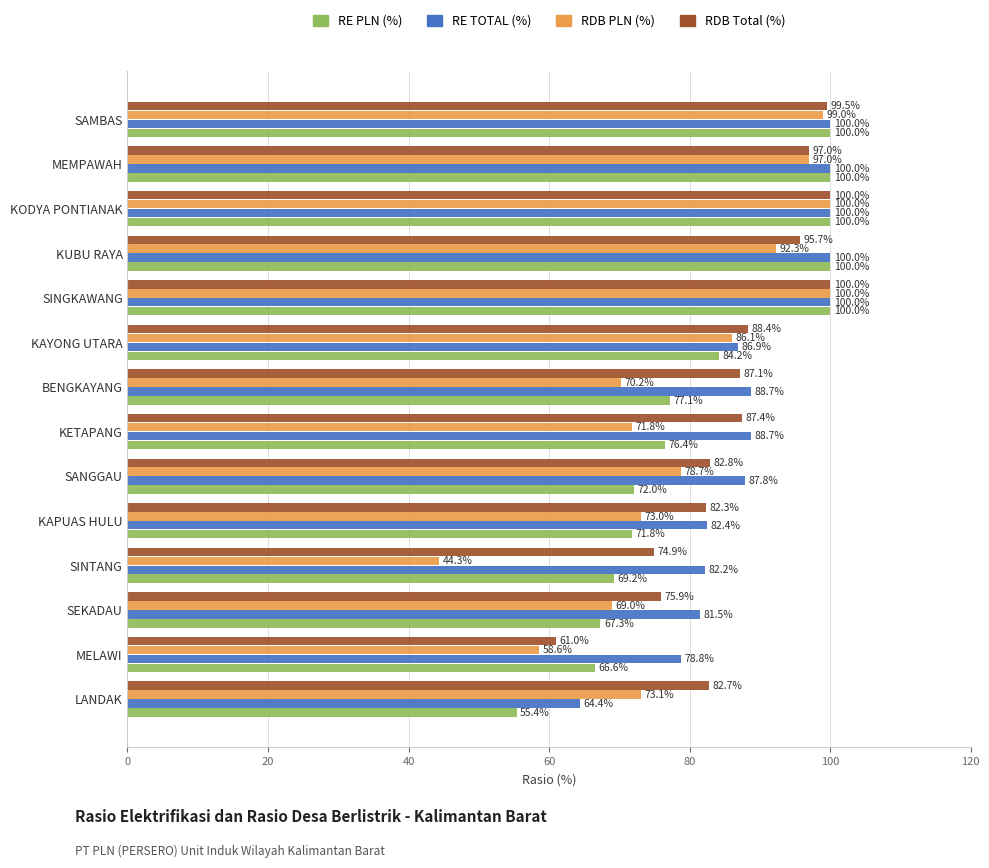

What are all the series names shown in the legend?

RE PLN (%), RE TOTAL (%), RDB PLN (%), RDB Total (%)